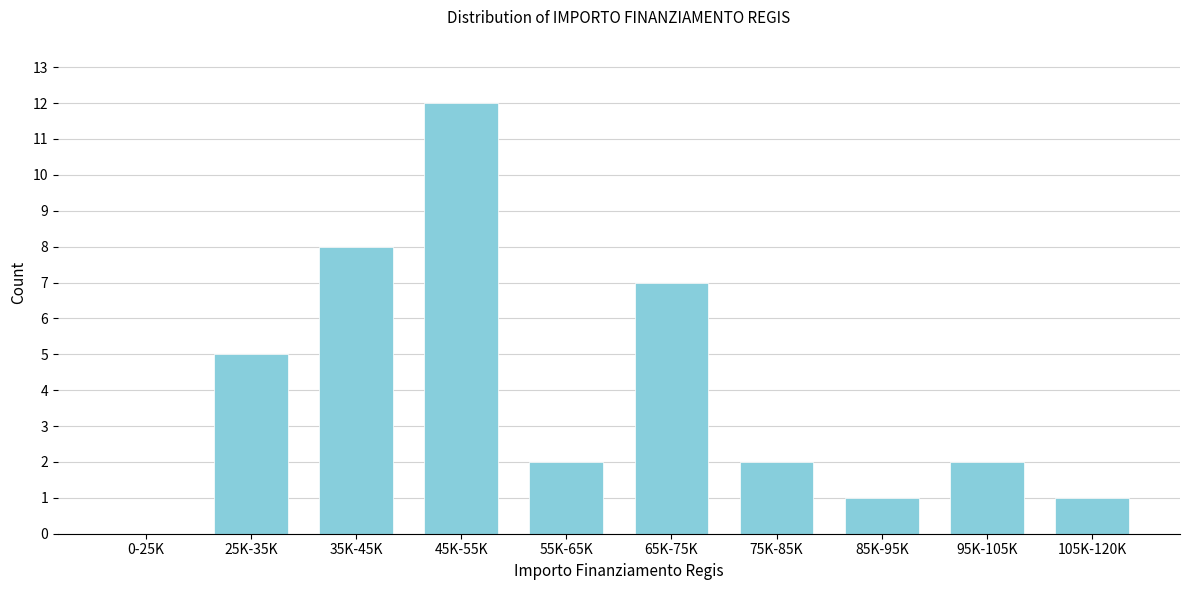

Reading left to right, list all the values displayed in this chart.

0-25K=0	25K-35K=5	35K-45K=8	45K-55K=12	55K-65K=2	65K-75K=7	75K-85K=2	85K-95K=1	95K-105K=2	105K-120K=1